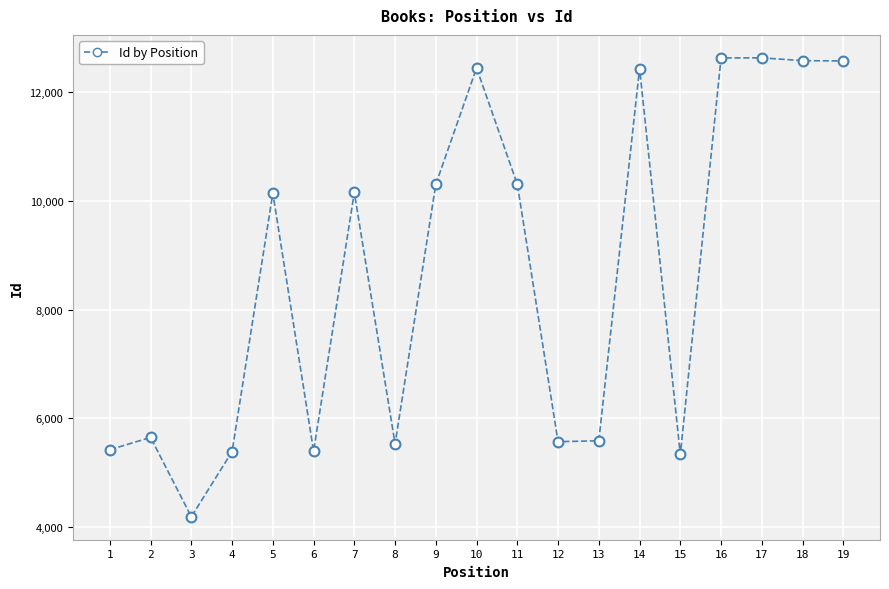

What is the range of X values (max minus min)?

18